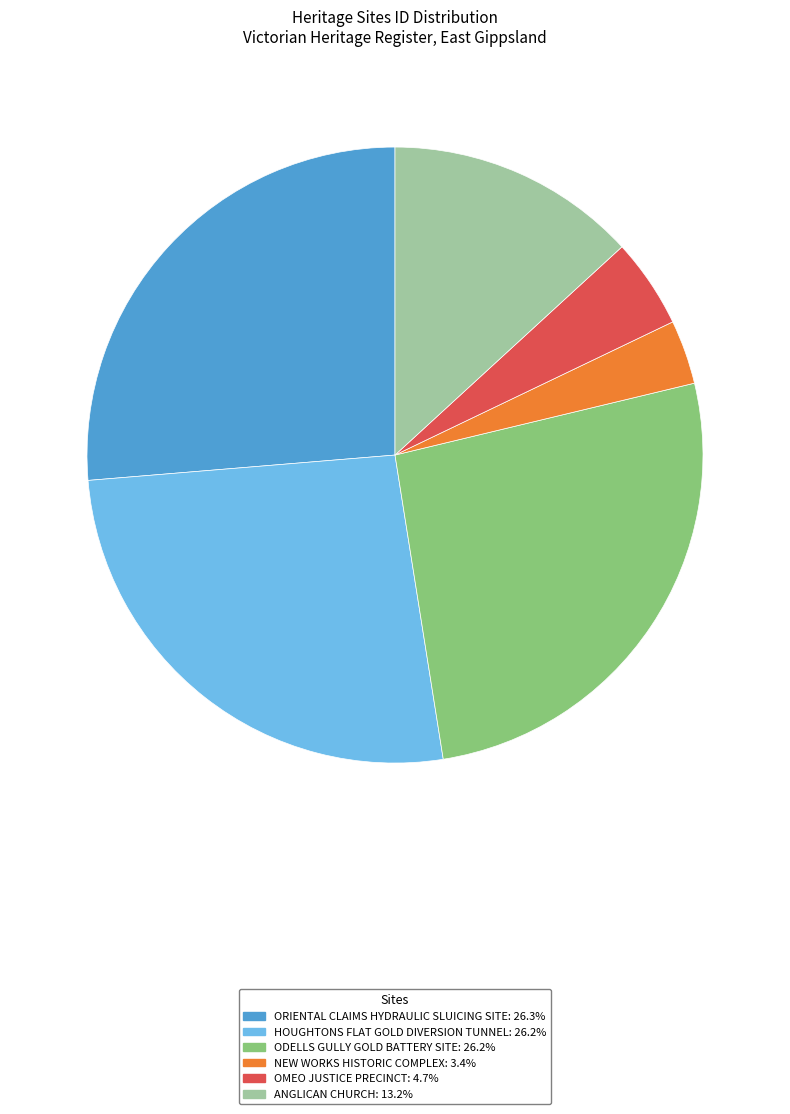

Is there any slice that represents more than half of the pie?

No